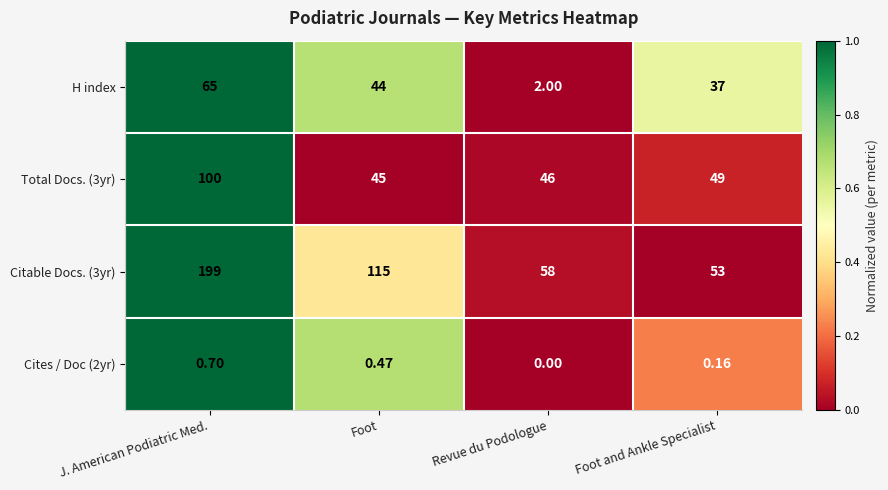

Which series has the largest total across all categories?

Citable Docs. (3yr)